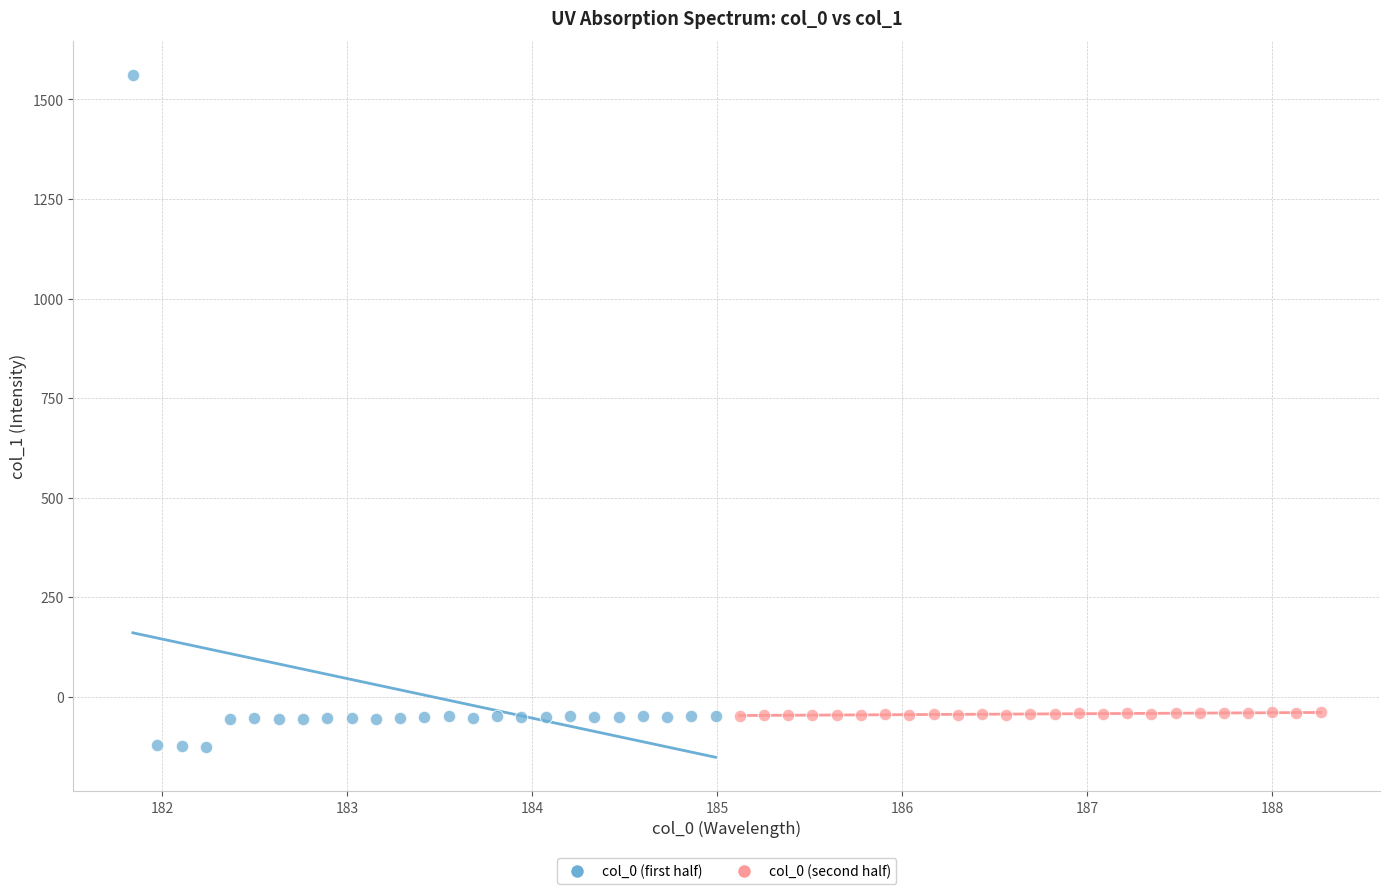

Which series reaches the minimum Y coordinate?

col_0 (first half)